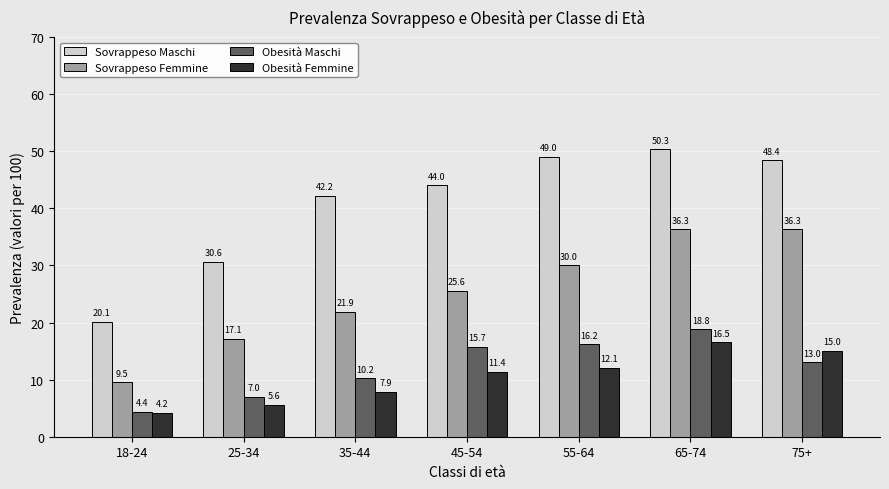

Is the value of Obesità Femmine at 25-34 greater than the value of Sovrappeso Maschi at 18-24?

No